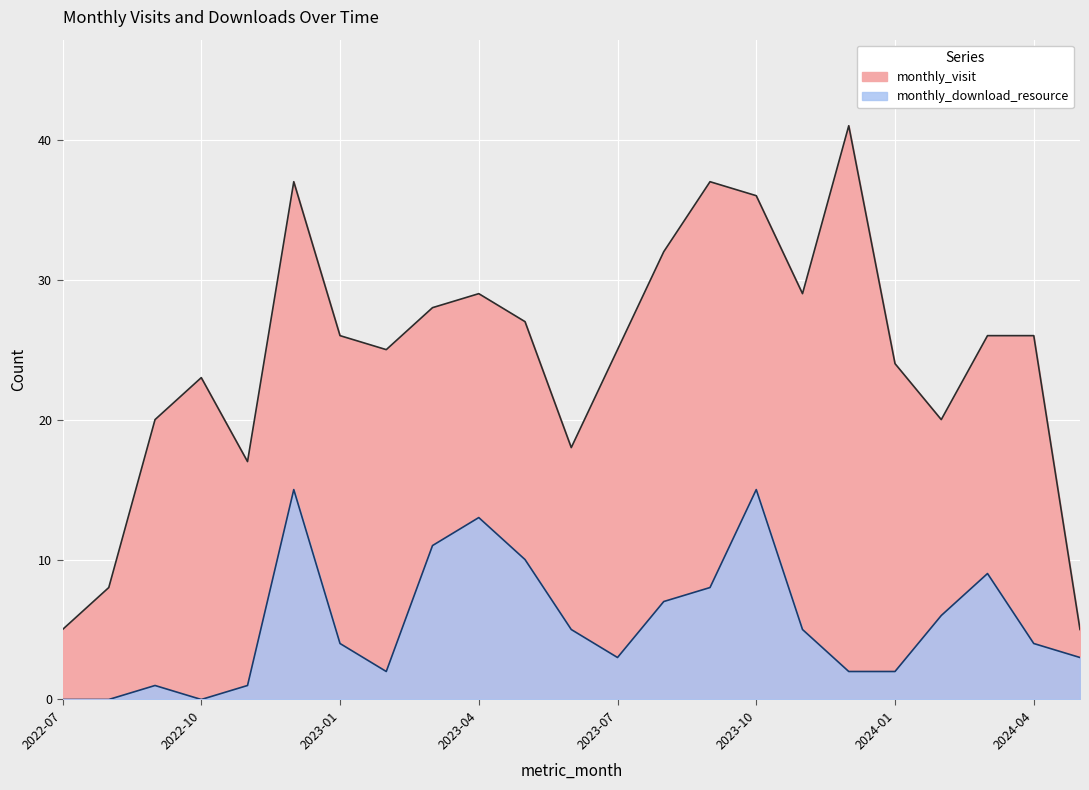

What is the label of the 18th point from the left?

2023-12